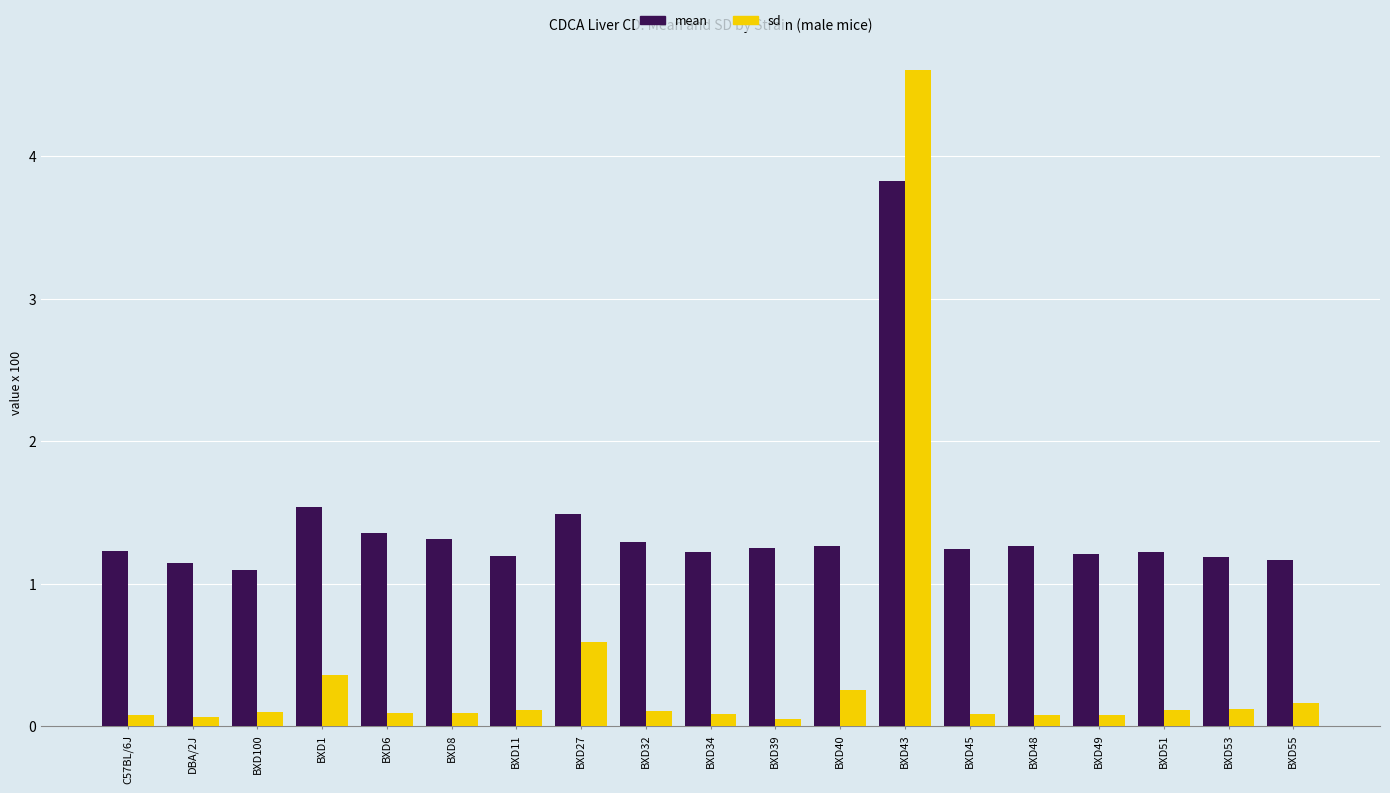

Rank the series at BXD34 from highest to lowest value.

mean, sd